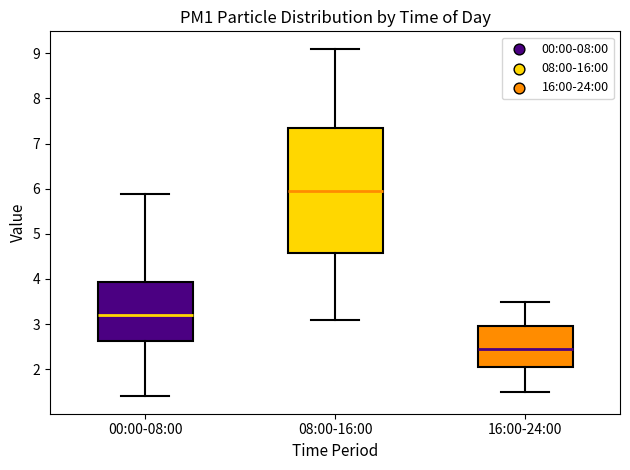

Where does the upper whisker of the box for 08:00-16:00 end on the y-axis? The values are not printed on the chart, so give them approximately, as read against the axis.

9.1